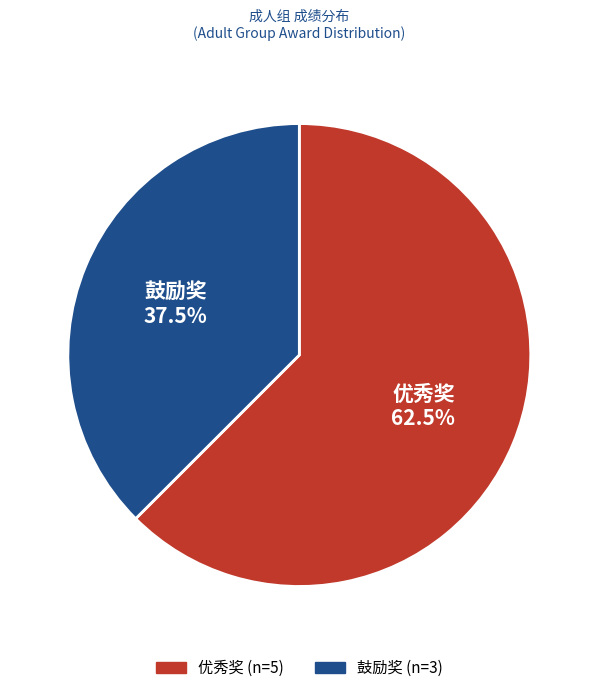

To the nearest percent, what is the difference between the 优秀奖 and 鼓励奖 slice percentages?

25%